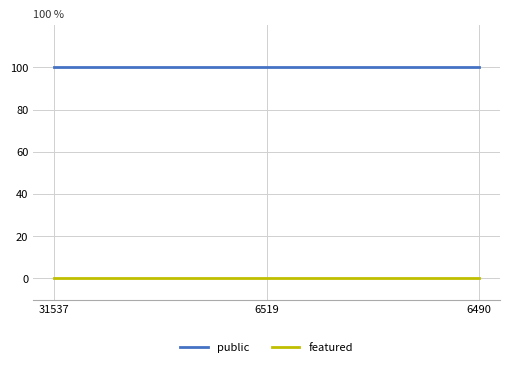

Rank the series at 6490 from lowest to highest value.

featured, public